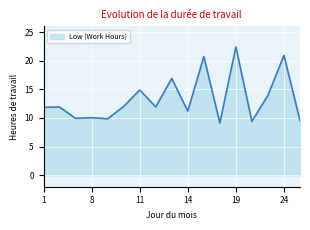

What is the difference between the maximum and minimum values?

13.3